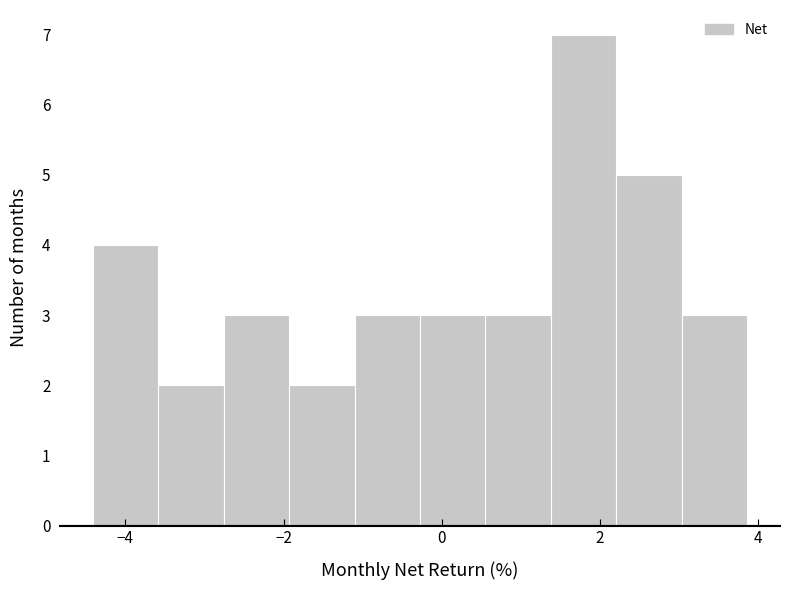

Which range on the x-axis has the tallest bar?

1.4 to 2.2